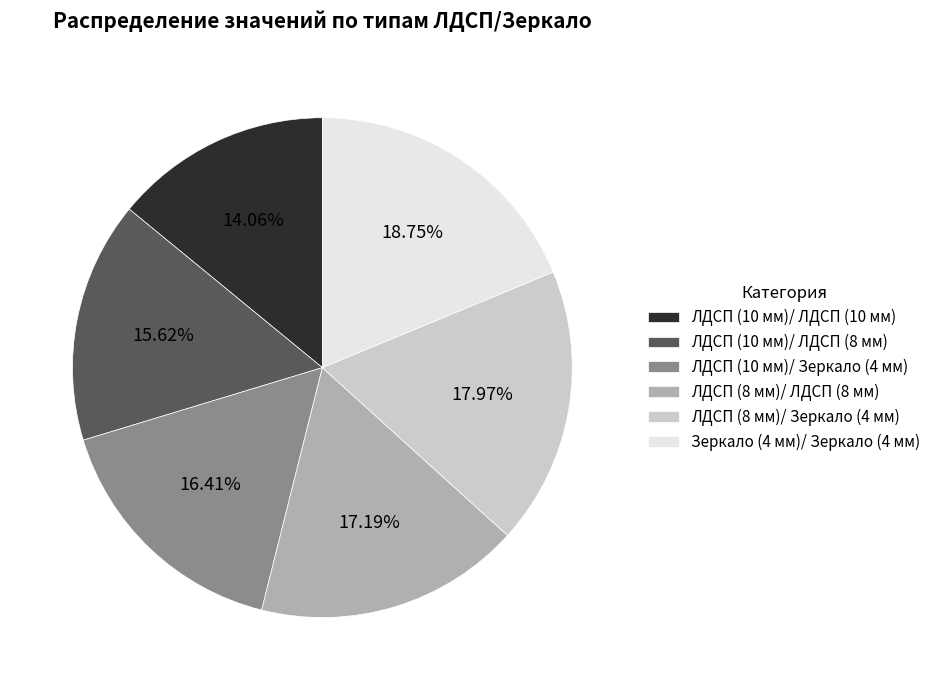

What is the ratio of the value at ЛДСП (10 мм)/ ЛДСП (10 мм) to the value at ЛДСП (10 мм)/ ЛДСП (8 мм)?

0.9